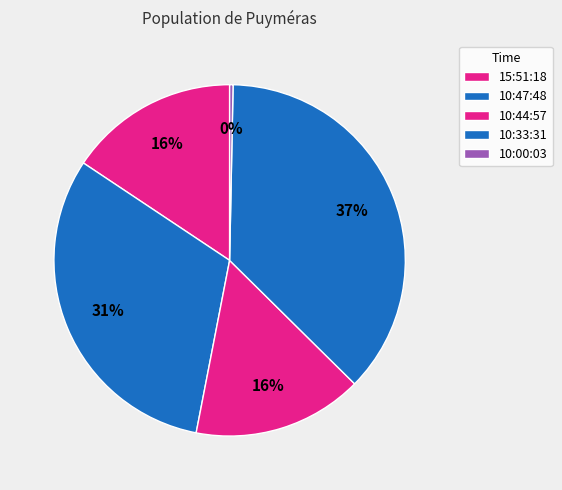

Approximately how many times larger is the value at 15:51:18 compared to 10:47:48?

0.5